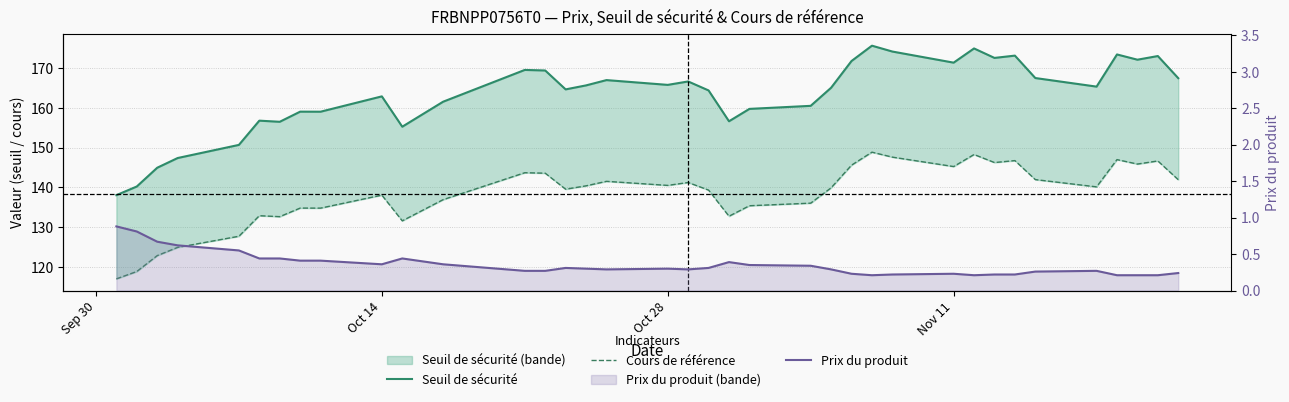

How many categories are shown in the chart?

37